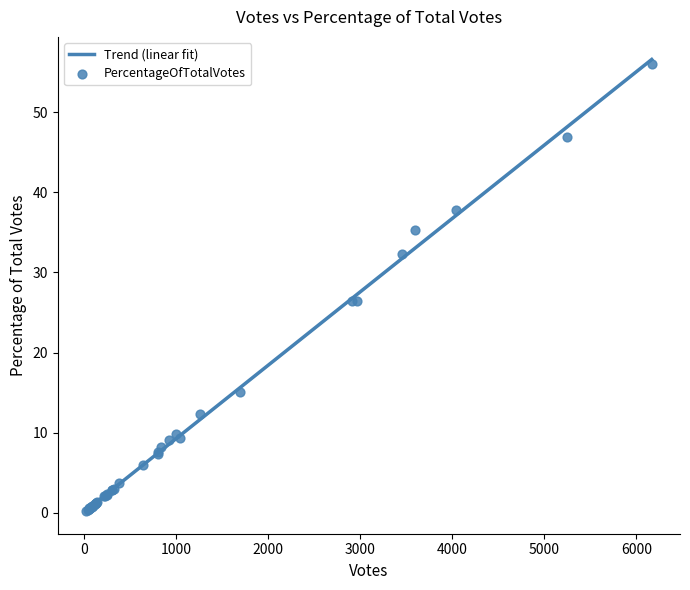

Which has a higher value, 16 or 31?

31